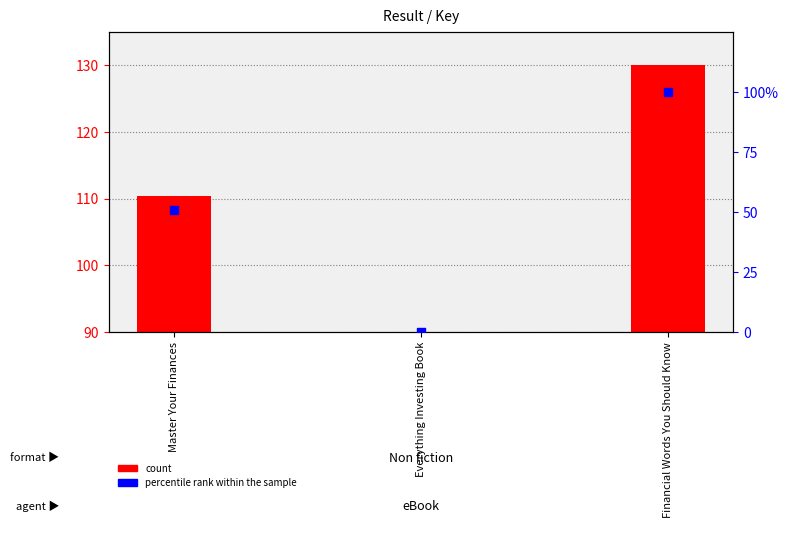

Which series reaches the maximum Y coordinate?

percentile rank within the sample